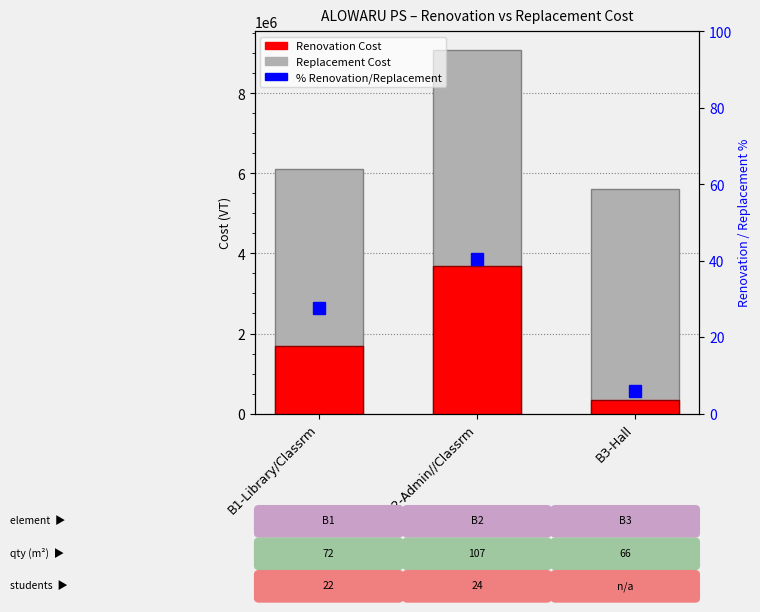

What is the difference between the % Renovation/Replacement values at B3-Hall and B1-Library/Classrm?

21.5